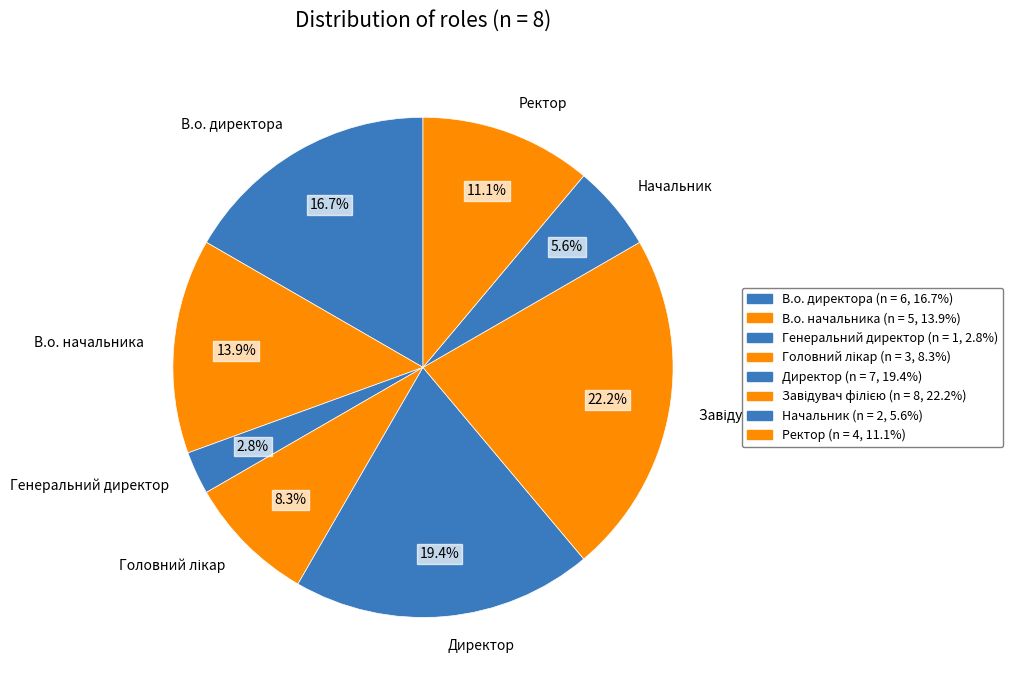

How many slices are in this pie chart?

8